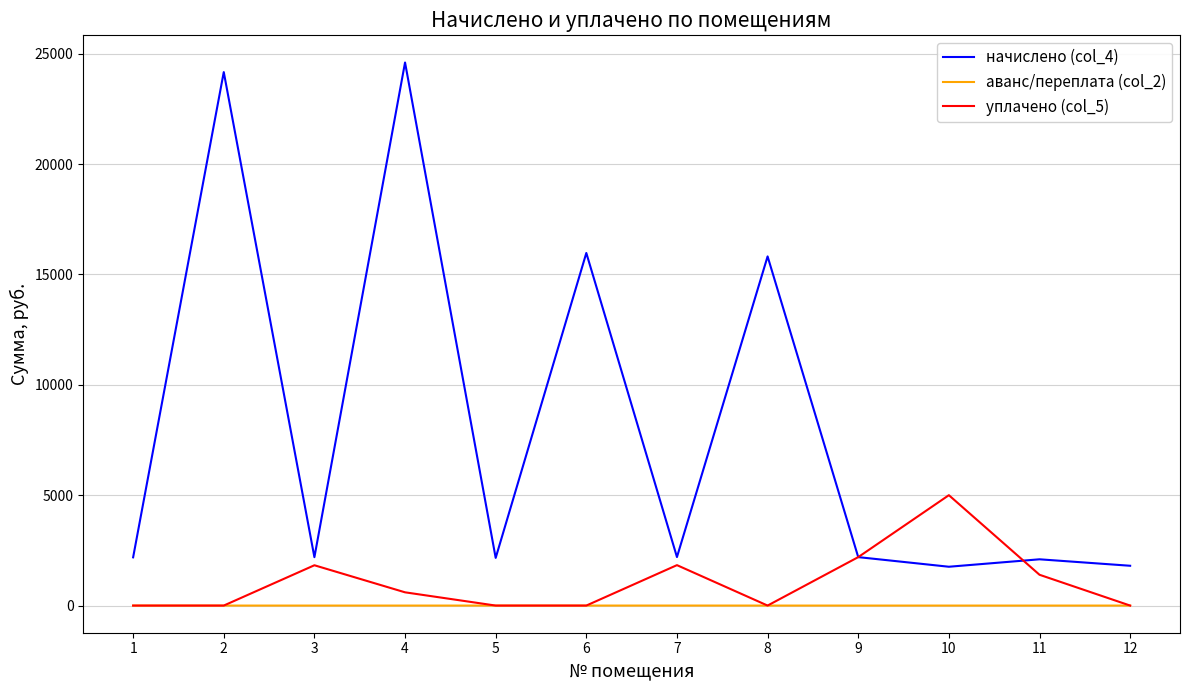

How many interior local peaks does the начислено (col_4) series have?

5